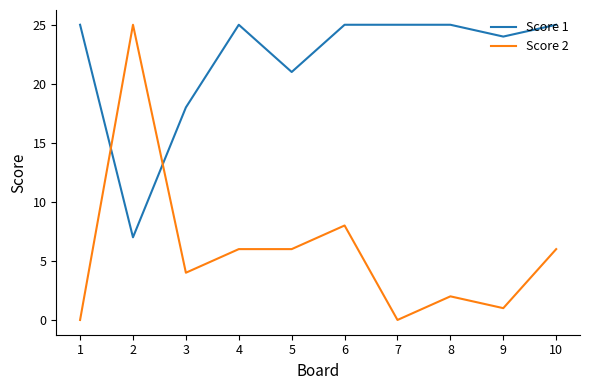

How many lines are shown in the chart?

2